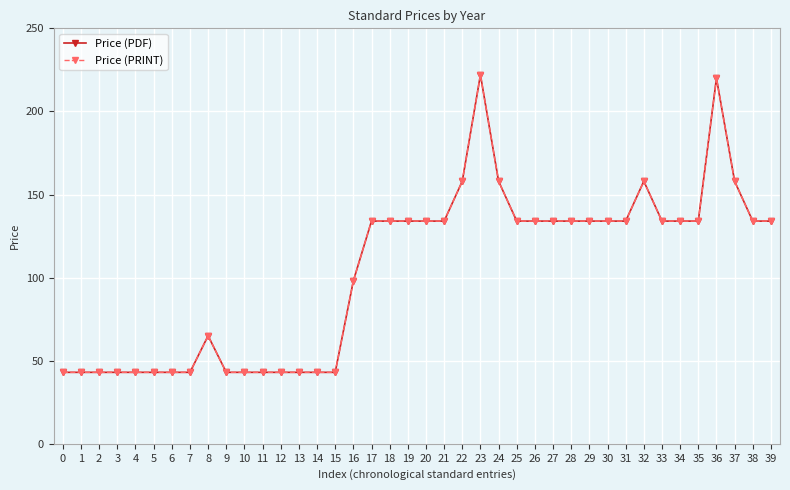

What is the sum of the Price (PRINT) values at 2 and 25?

177